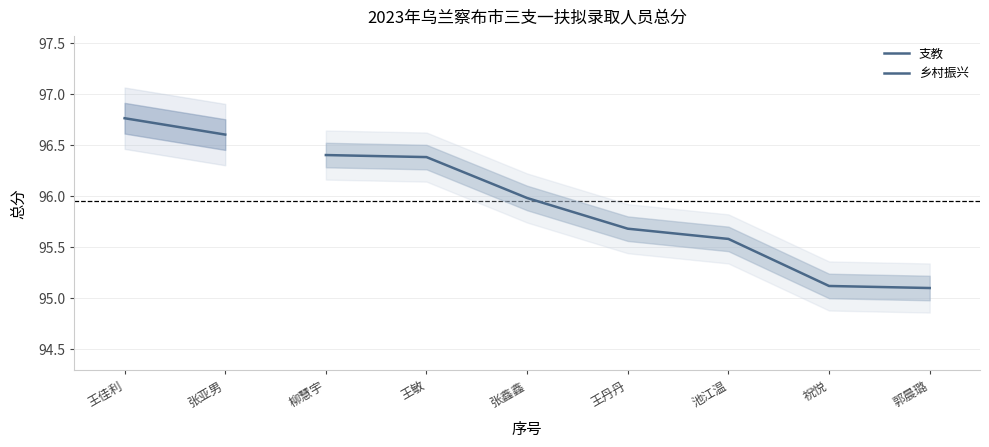

What is the smallest value displayed?

95.1